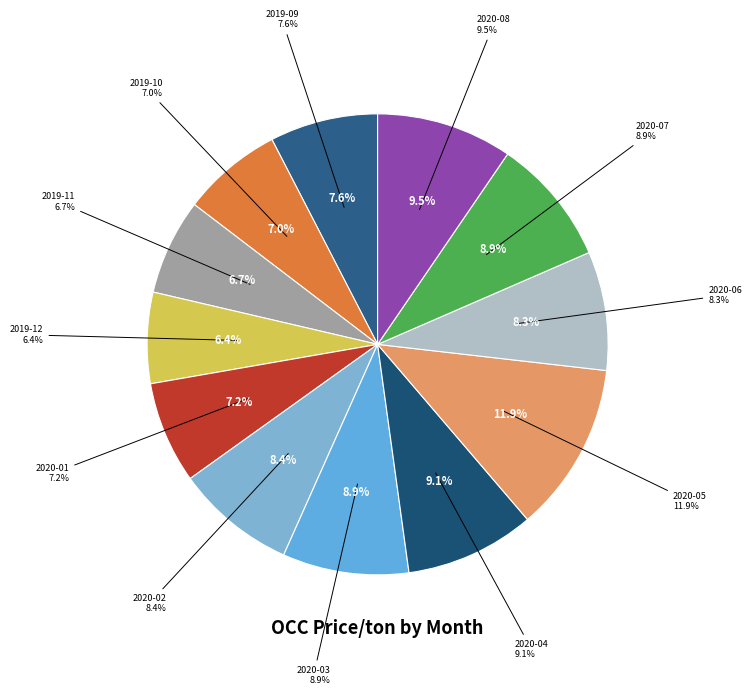

To the nearest percent, what percentage of the pie is 2019-10?

7%